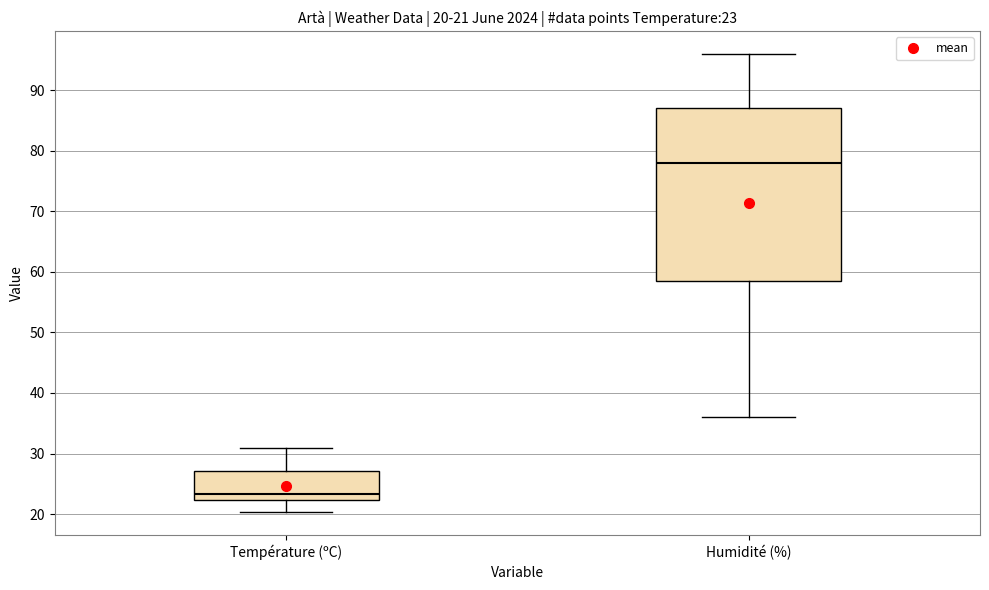

Which box is the tallest, from its lower edge to its upper edge?

Humidité (%)